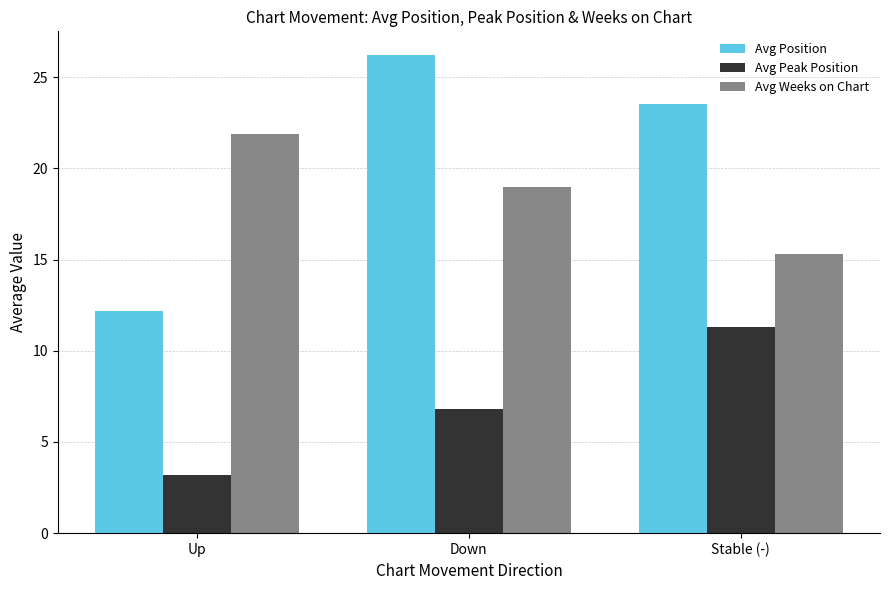

Is the value of Avg Position at Down greater than the value of Avg Weeks on Chart at Down?

Yes